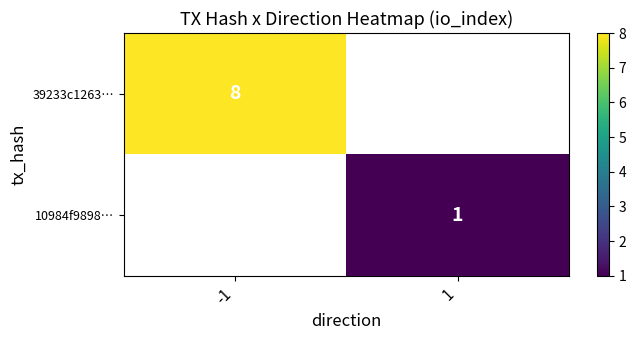

Is it true that 39233c1263… equals 12 at -1?

False